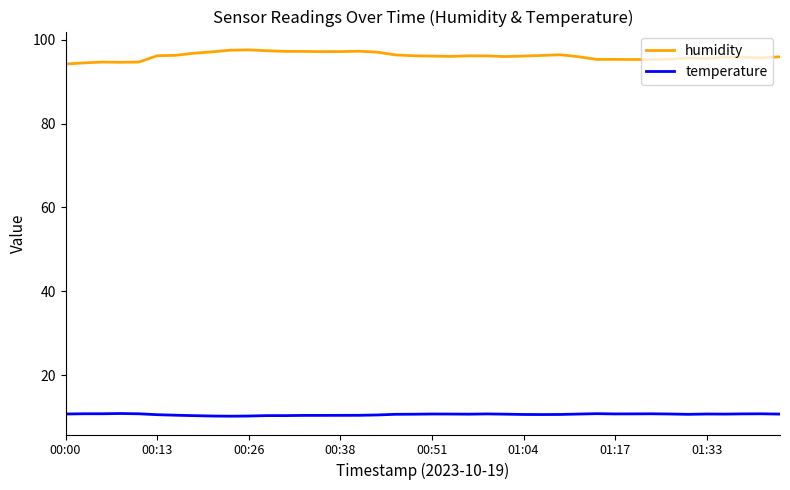

Rank the series by their maximum value, from lowest to highest.

temperature, humidity